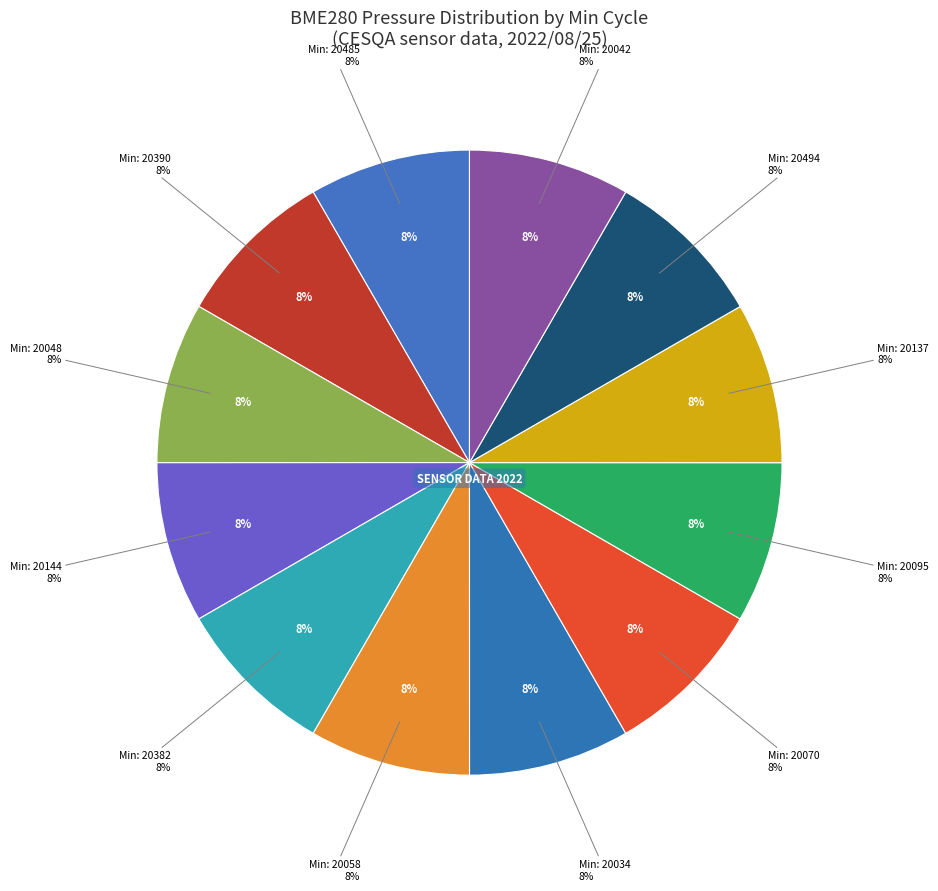

Does any single category account for the majority?

No